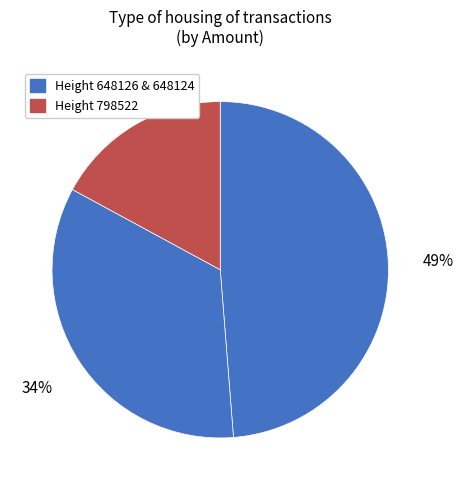

Count the number of slices in the pie.

3